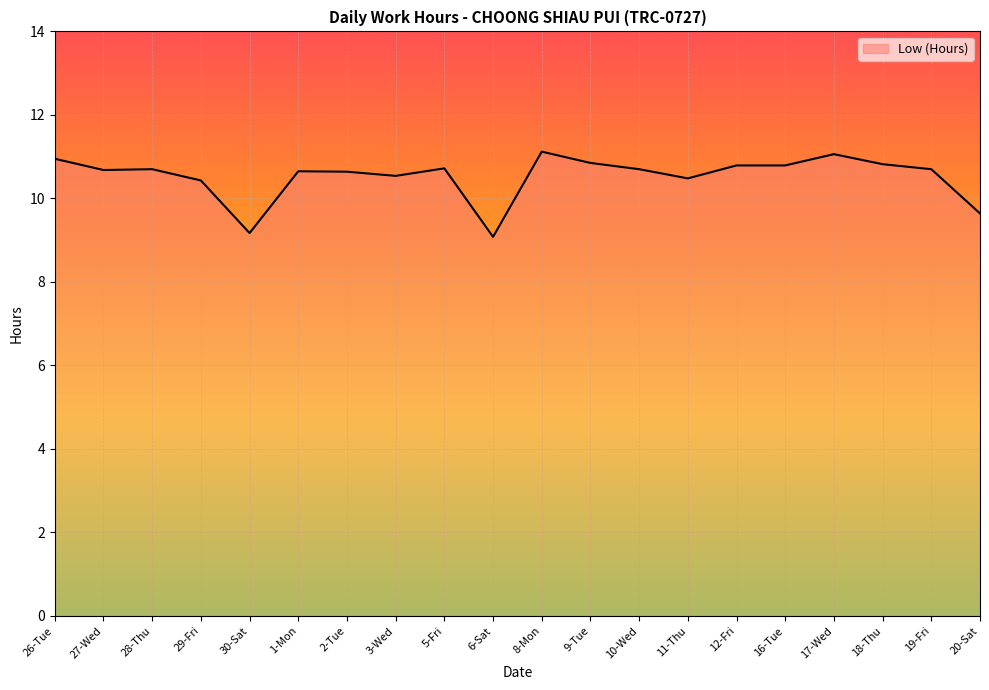

What is the smallest value displayed?

9.1